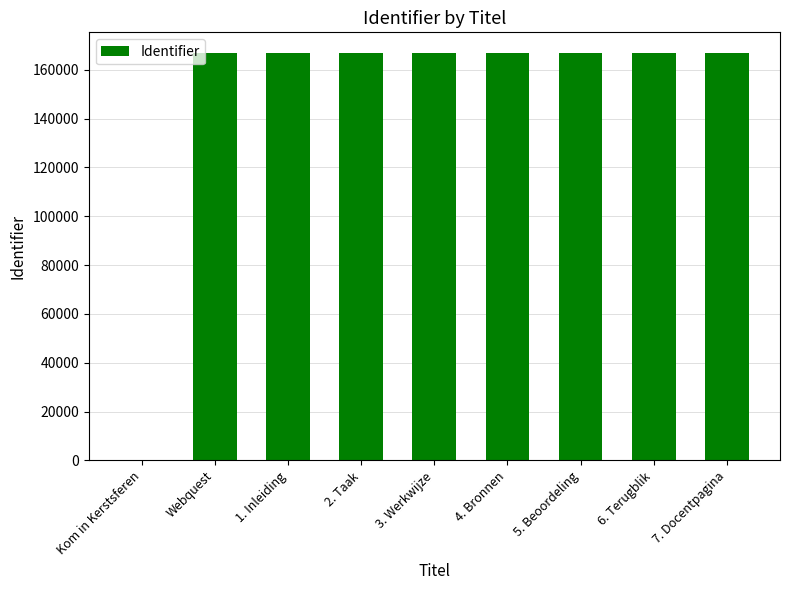

What is the sum of all values?

1335517